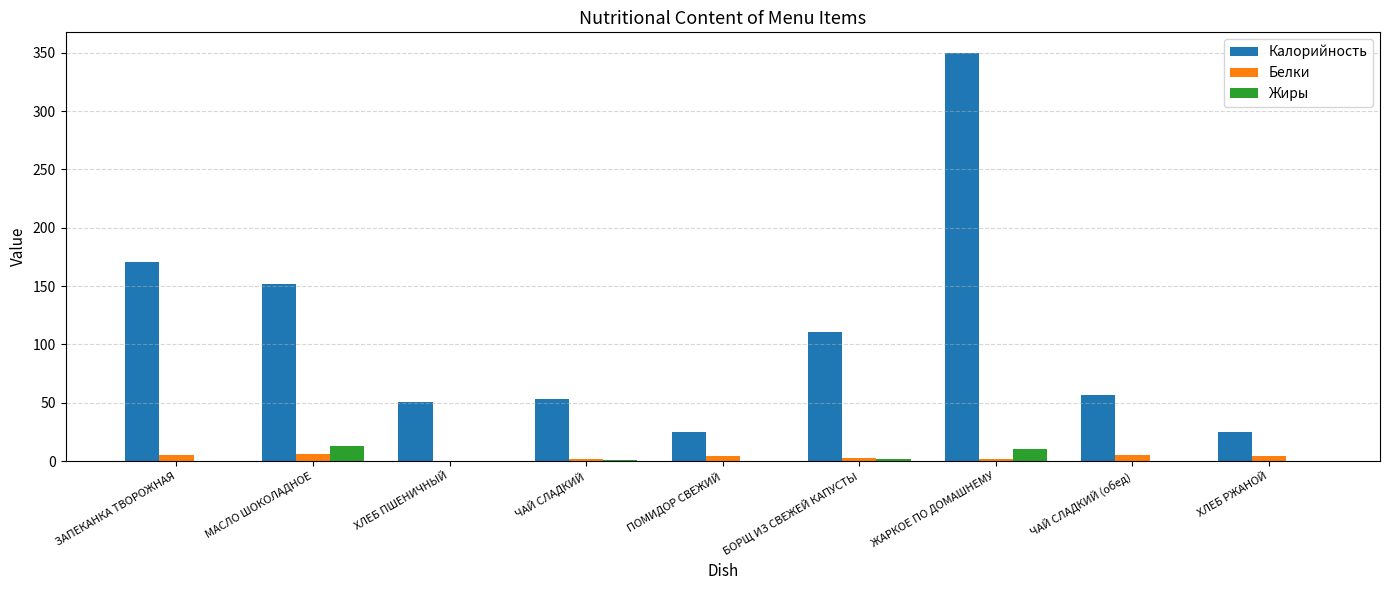

Between ЗАПЕКАНКА ТВОРОЖНАЯ and ЧАЙ СЛАДКИЙ (обед), which series saw the biggest shift?

Калорийность